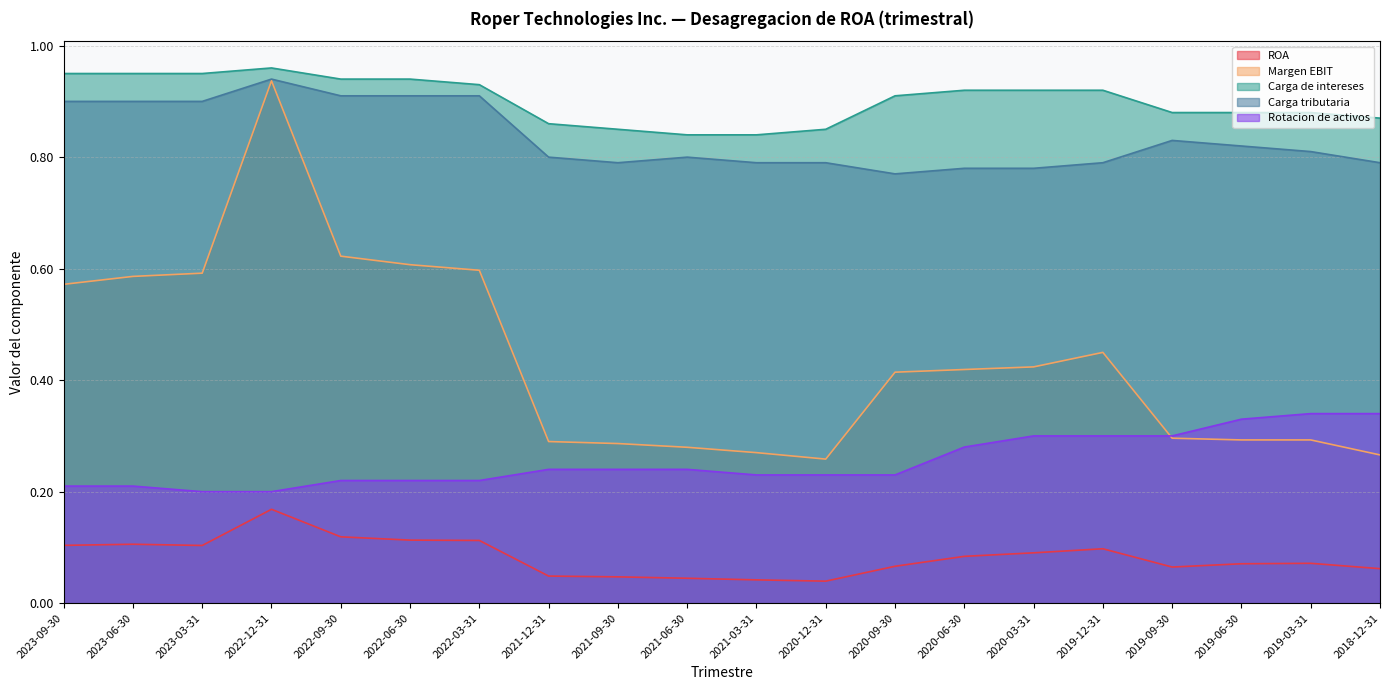

What are all the series names shown in the legend?

ROA, Margen EBIT, Carga de intereses, Carga tributaria, Rotacion de activos